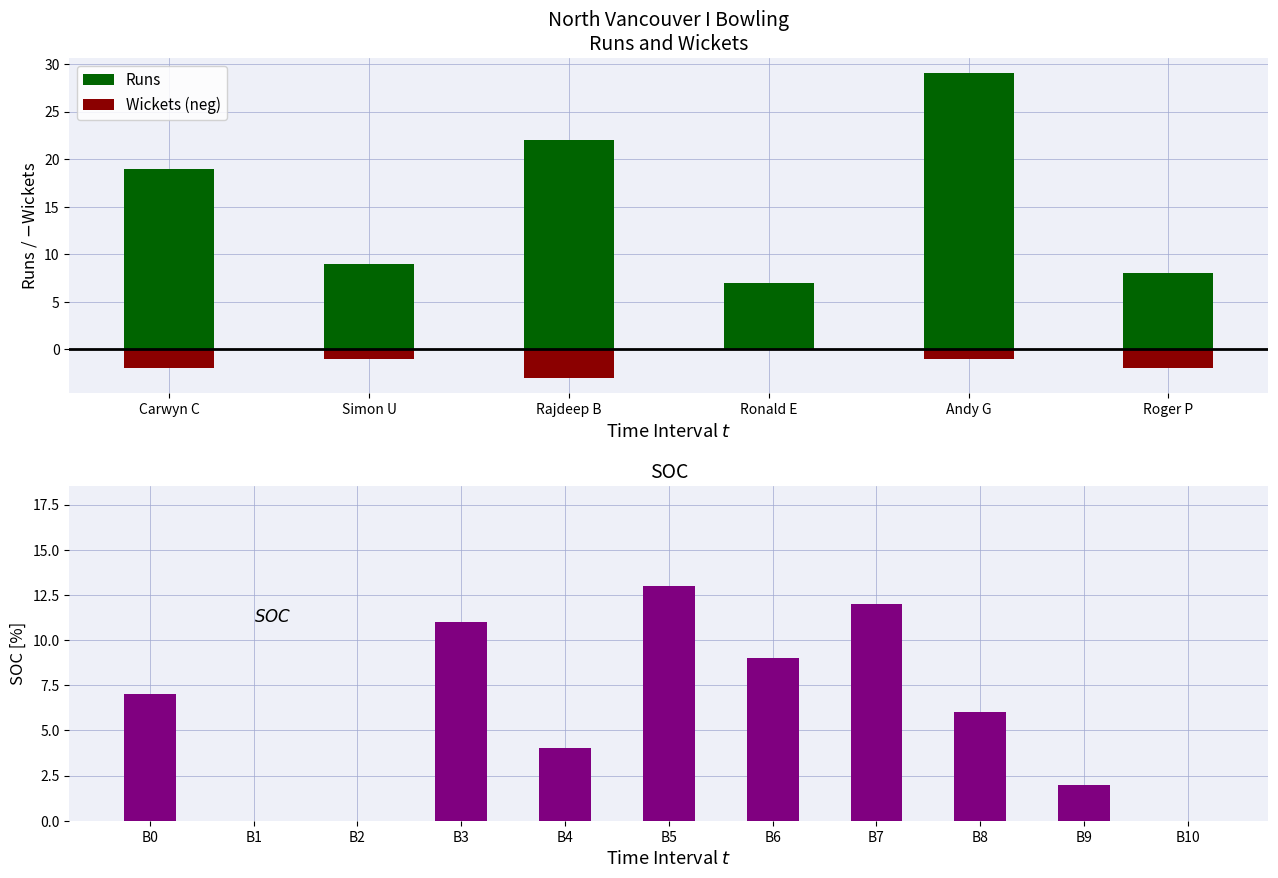

Reading left to right, extract all data points from this chart.

7	0	0	11	4	13	9	12	6	2	0